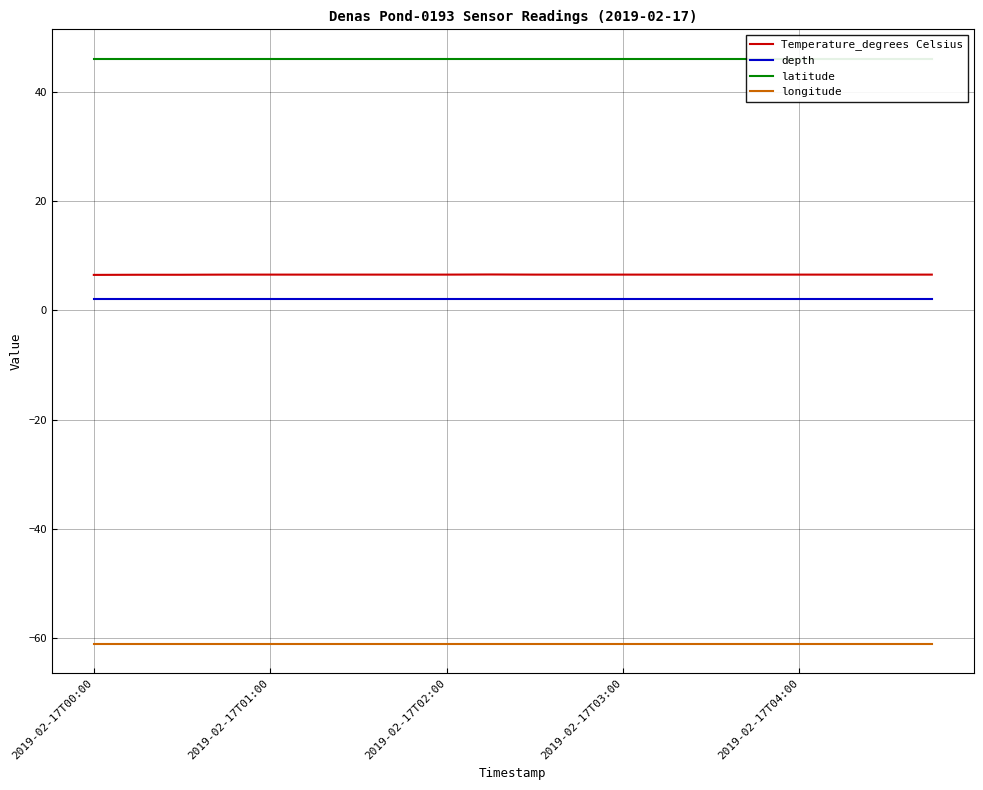

At which category is the sum across all series the highest?

9